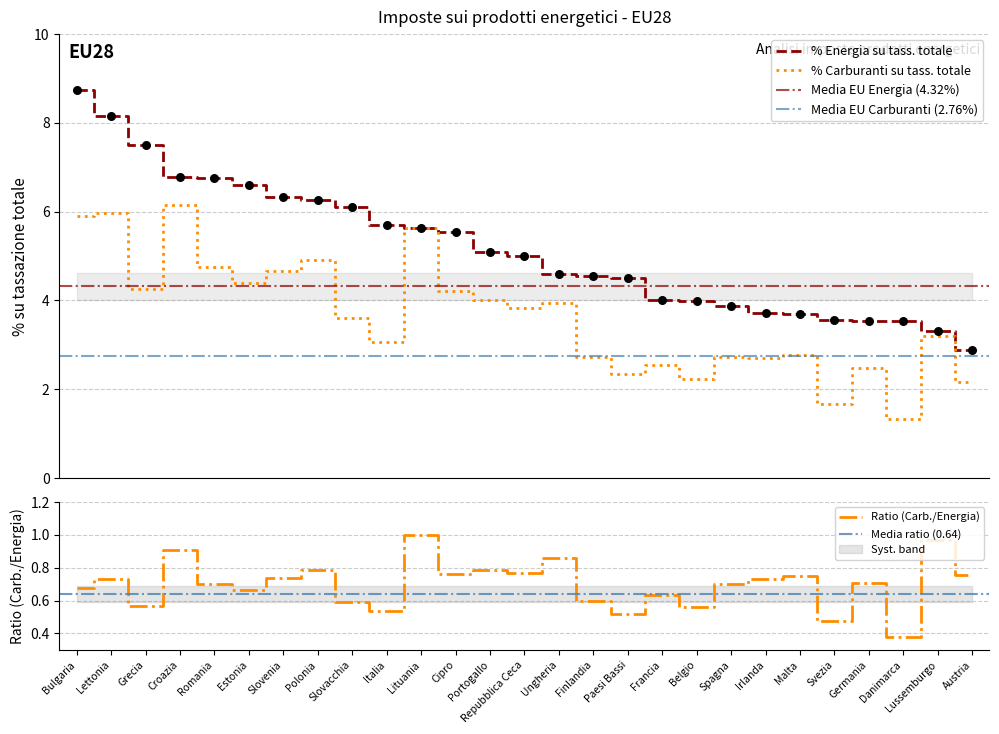

Which series reaches the maximum Y coordinate?

% Energia su tass. totale